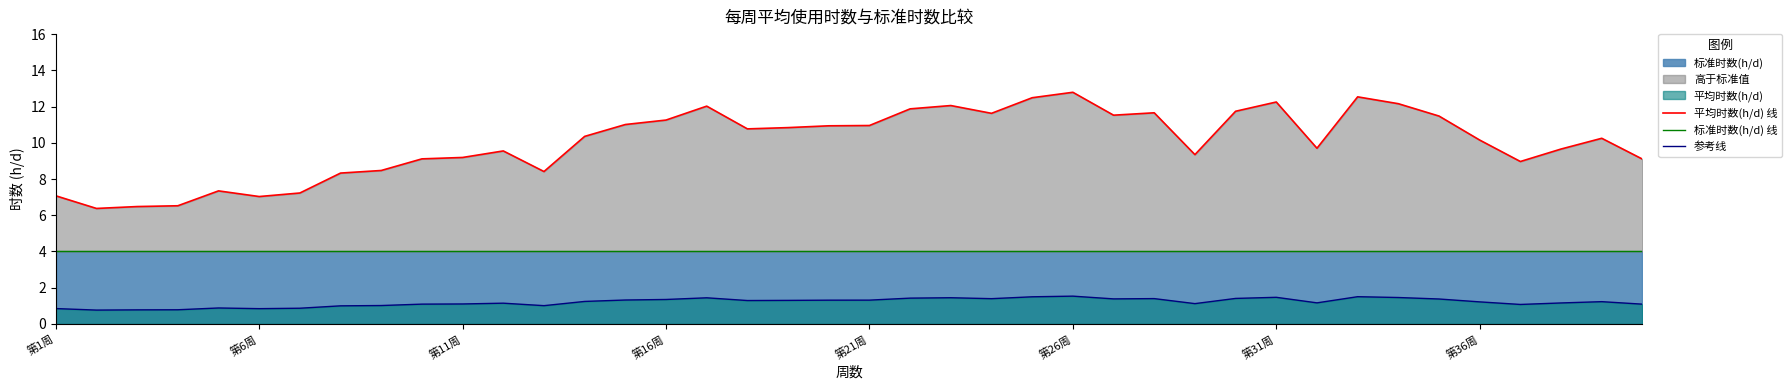

How many lines are shown in the chart?

3